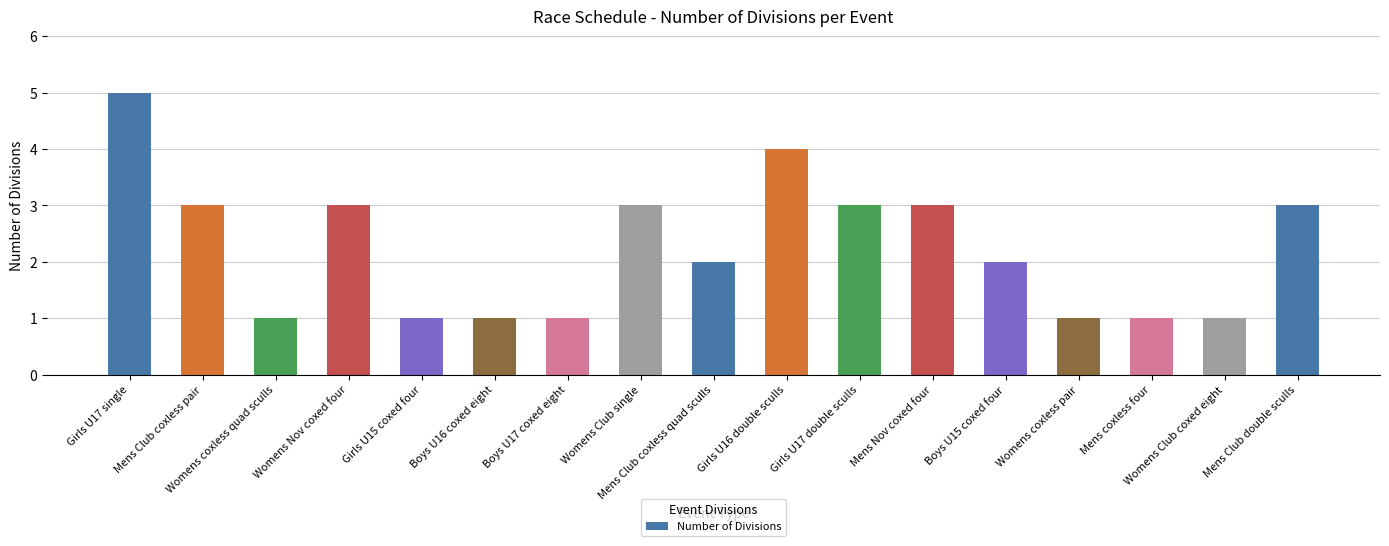

Count the number of categories in the chart.

17